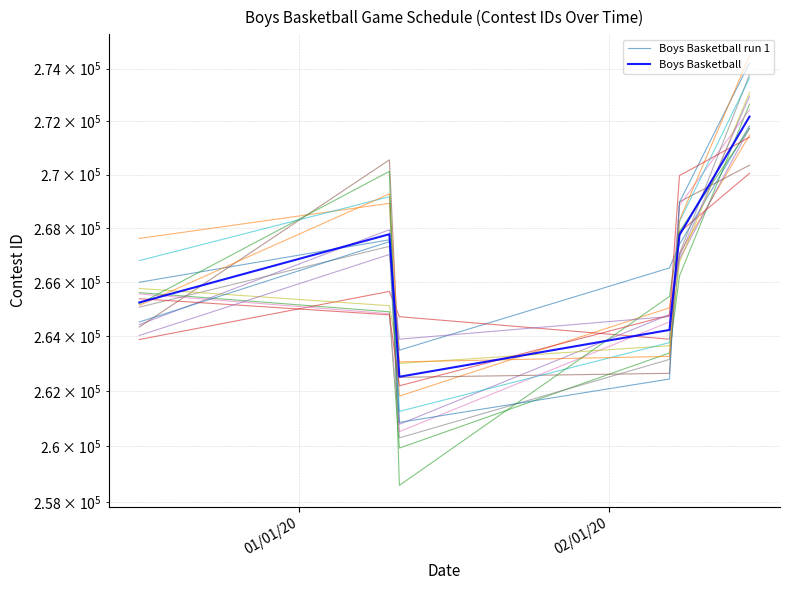

The value of Boys Basketball run 1 at 3 is 356532.3. True or false?

False